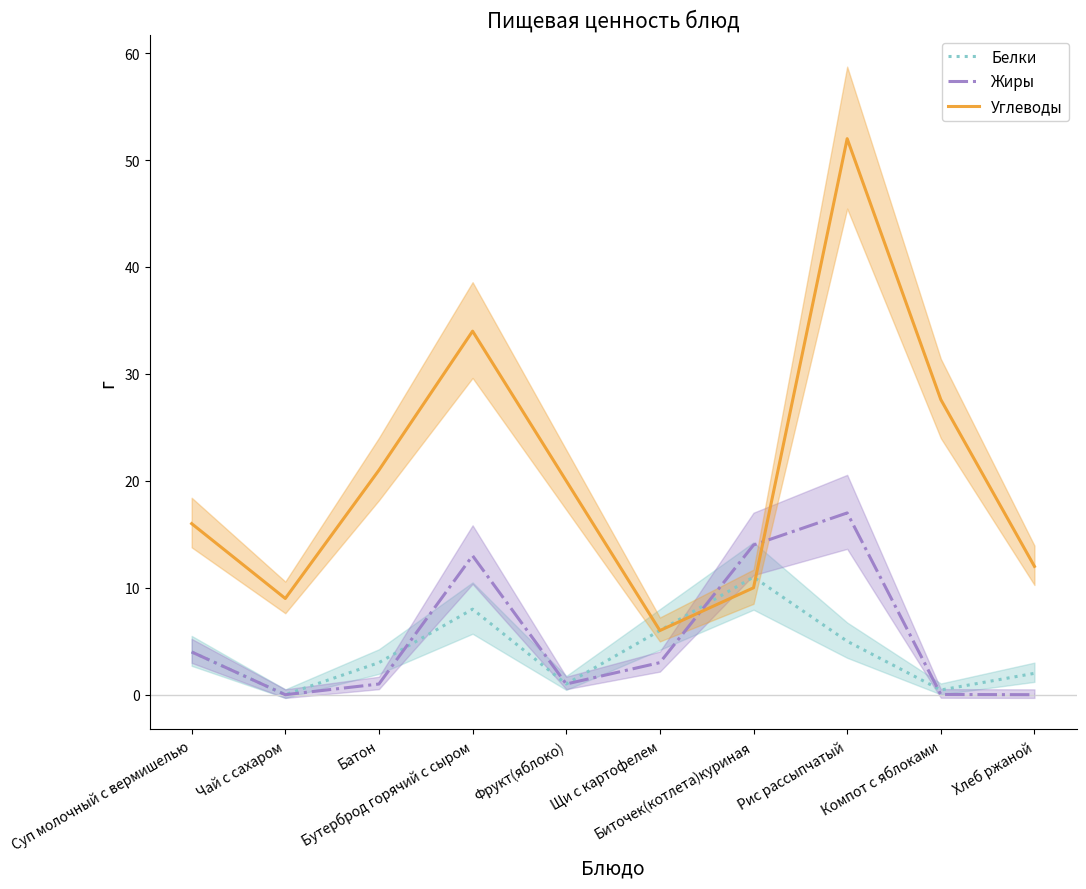

What is the spread (max minus min) of values at Хлеб ржаной?

12.0